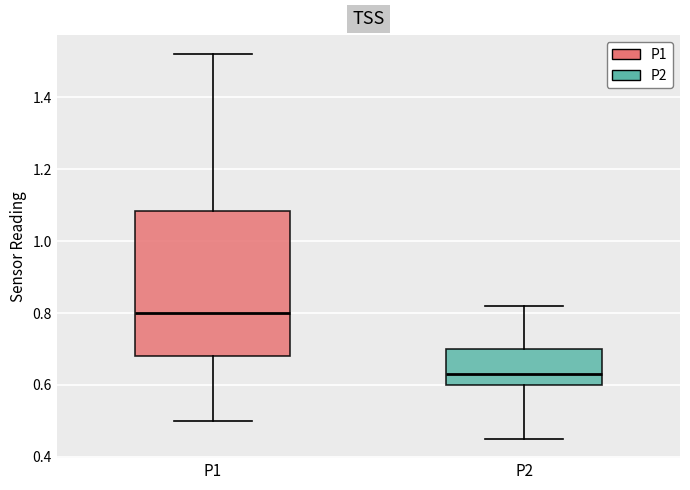

Reading left to right, transcribe this box plot: for each box, give where its median line is, the range the box spans, and where its two whiskers end, as read against the y-axis. The values are not printed on the chart, so give them approximately, as read against the axis.

P1: median 0.80, box 0.68 to 1.08, whiskers 0.50 to 1.52
P2: median 0.64, box 0.60 to 0.70, whiskers 0.46 to 0.82